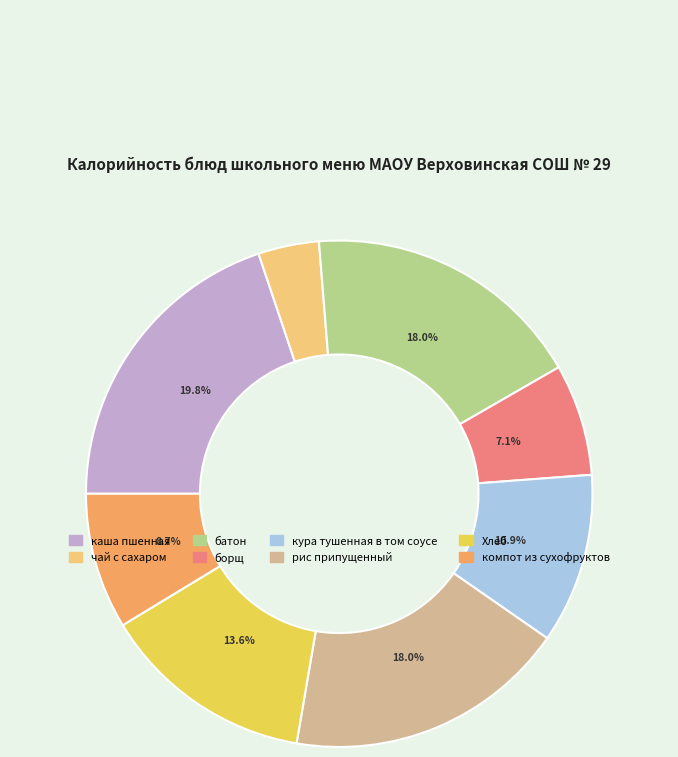

Does any single category account for the majority?

No